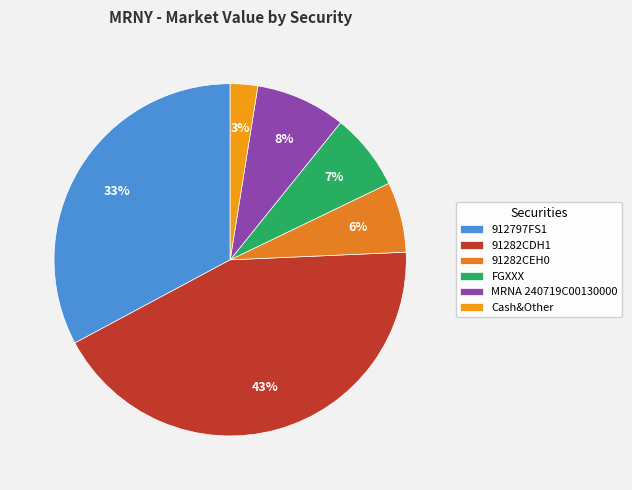

The 91282CDH1 slice represents 43% of the pie. True or false?

True